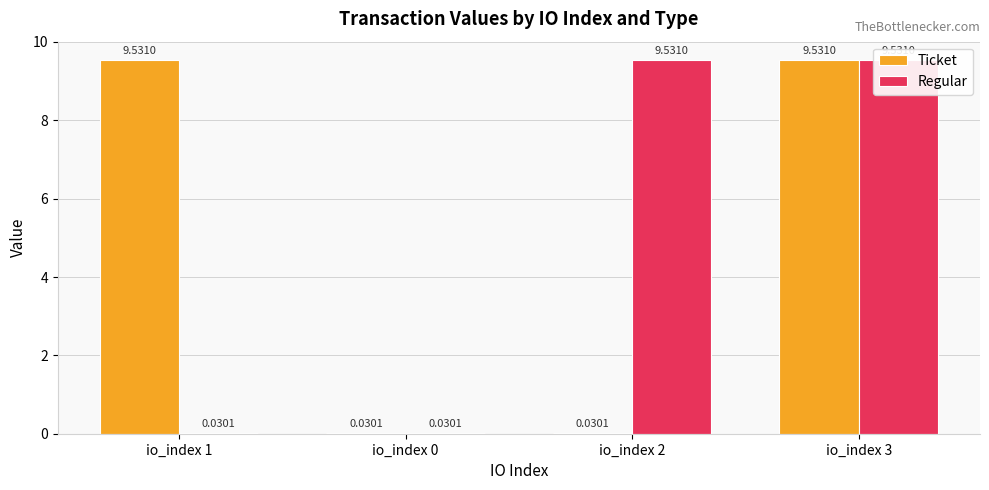

Where does the Regular series first go above 9?

io_index 2